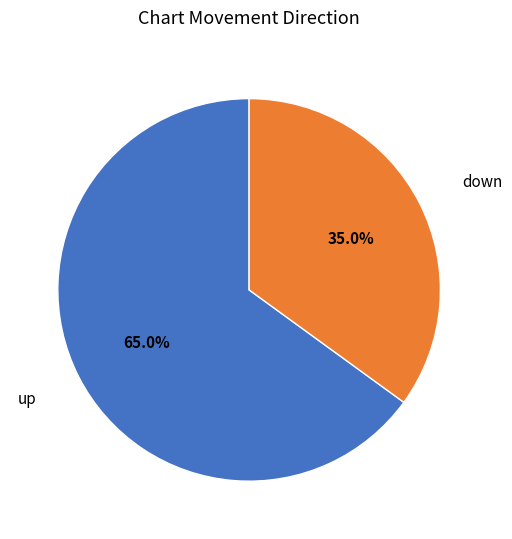

What is the ratio of the value at up to the value at down?

1.9